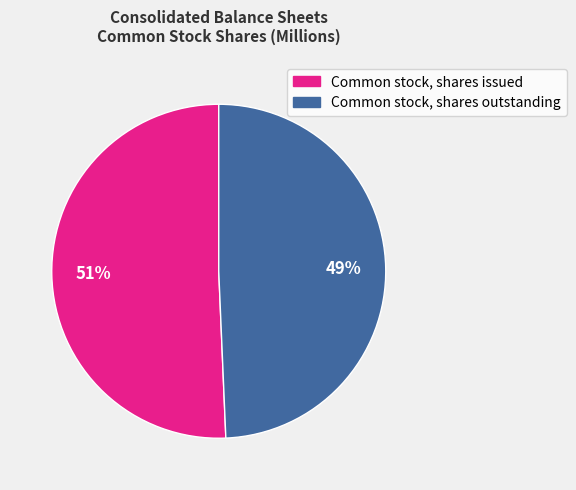

Is the sum of Common stock, shares issued and Common stock, shares outstanding greater than half?

Yes